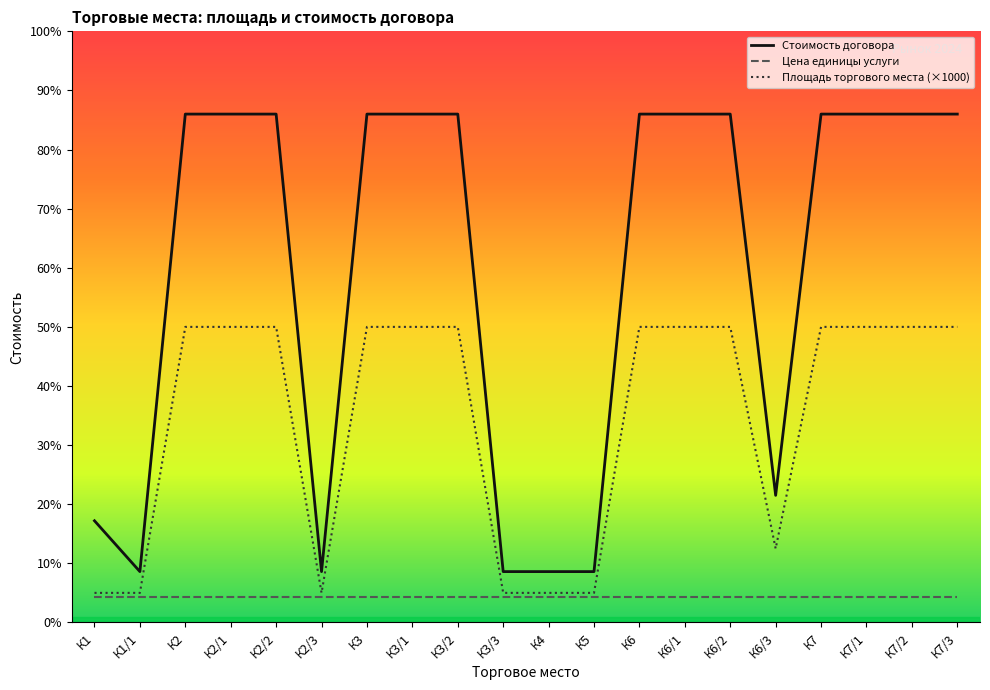

Is this an area chart (filled region under the line)?

Yes